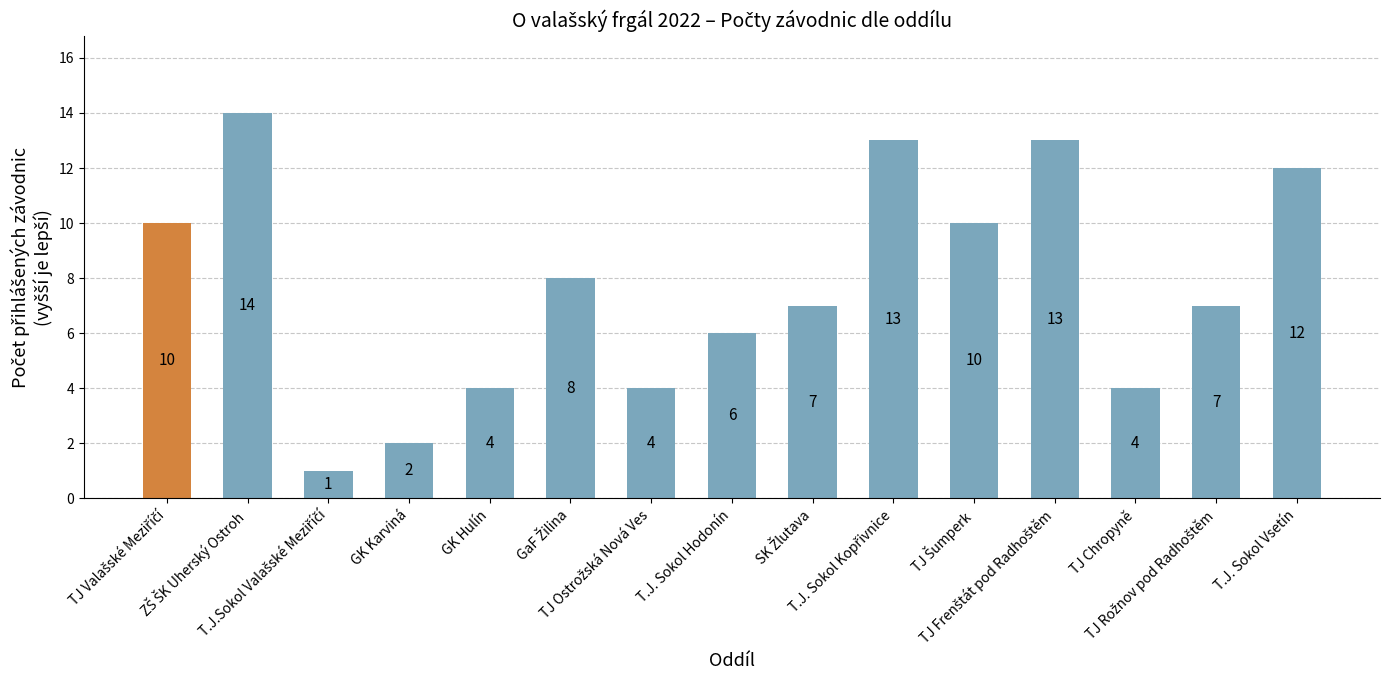

What is the value of the 15th bar from the left?

12